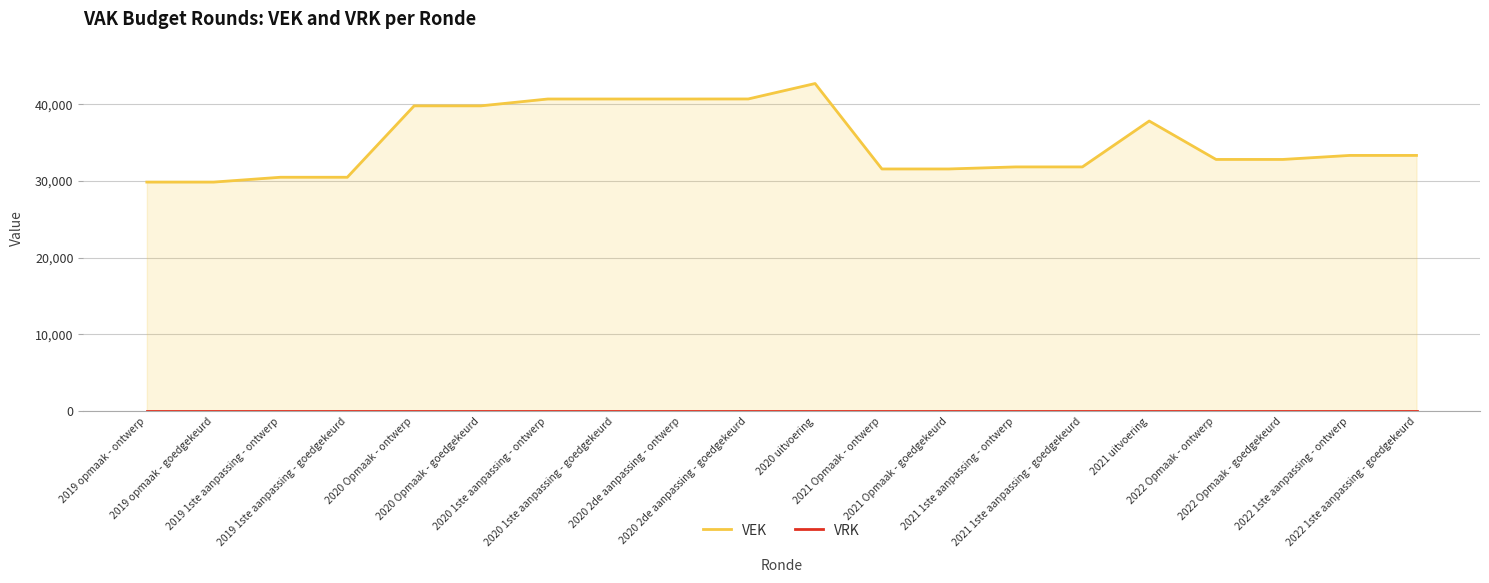

At which category is the sum across all series the highest?

2020 uitvoering